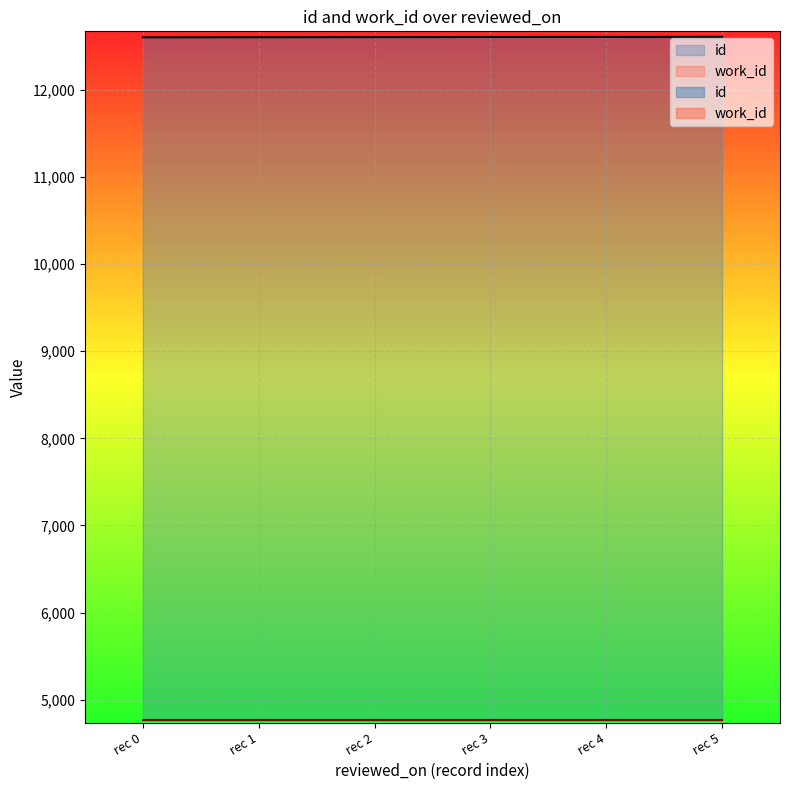

How many values are between 12603 and 12607?

4